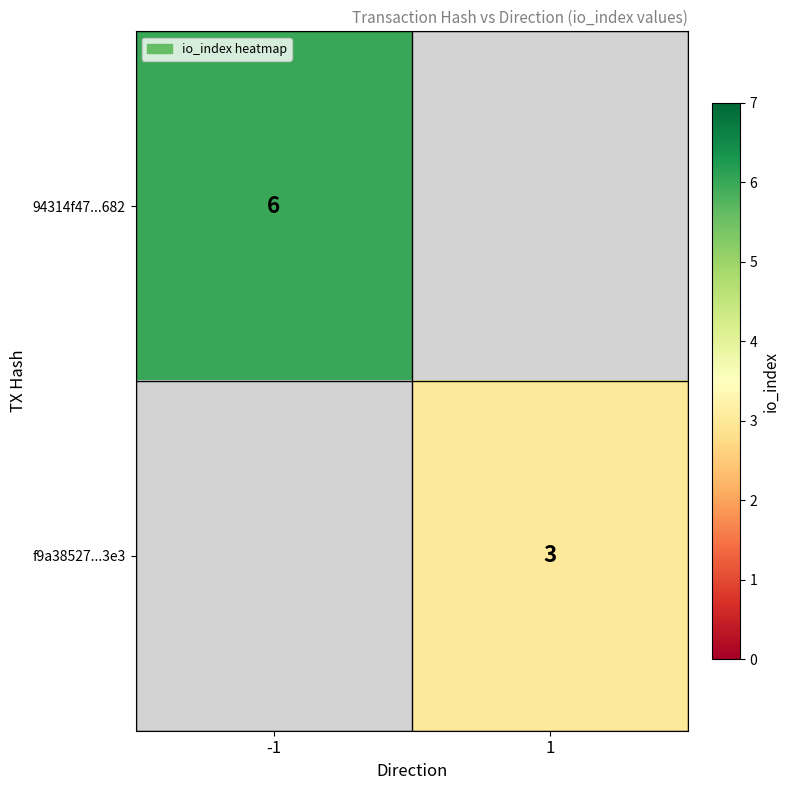

Is the value of f9a38527...3e3 at 1 greater than the value of 94314f47...682 at -1?

No